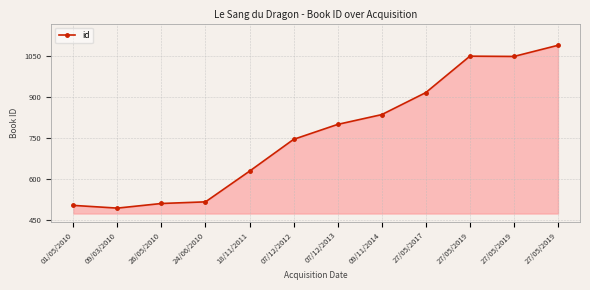

At which label does the data first exceed 800?

09/11/2014